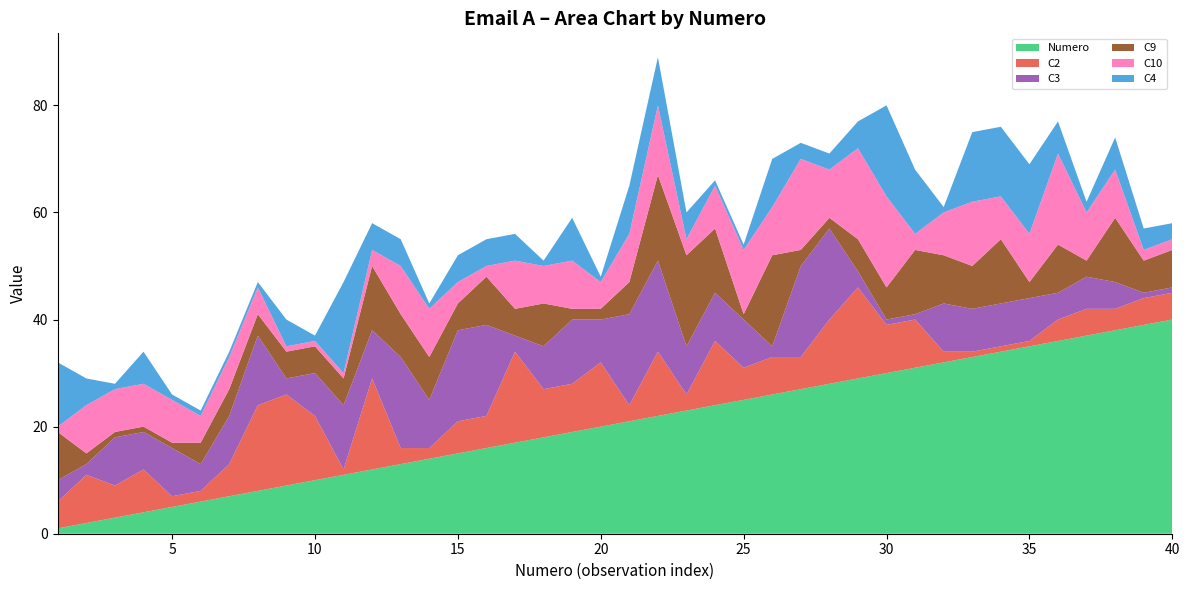

Reading right to left, transcribe all the data shown in this chart.

Numero: 40	39	38	37	36	35	34	33	32	31	30	29	28	27	26	25	24	23	22	21	20	19	18	17	16	15	14	13	12	11	10	9	8	7	6	5	4	3	2	1
C2: 5	5	4	5	4	1	1	1	2	9	9	17	12	6	7	6	12	3	12	3	12	9	9	17	6	6	2	3	17	1	12	17	16	6	2	2	8	6	9	5
C3: 1	1	5	6	5	8	8	8	9	1	1	3	17	17	2	9	9	9	17	17	8	12	8	3	17	17	9	17	9	12	8	3	13	9	5	9	7	9	2	4
C9: 7	6	12	3	9	3	12	8	9	12	6	6	2	3	17	1	12	17	16	6	2	2	8	5	9	5	8	8	12	5	5	5	4	5	4	1	1	1	2	9
C10: 2	2	9	9	17	9	8	12	8	3	17	17	9	17	9	12	8	3	13	9	5	9	7	9	2	4	9	9	3	1	1	1	5	6	5	8	8	8	9	1
C4: 3	4	6	2	6	13	13	13	1	12	17	5	3	3	9	1	1	5	9	9	1	8	1	5	5	5	1	5	5	17	1	5	1	1	1	1	6	1	5	12